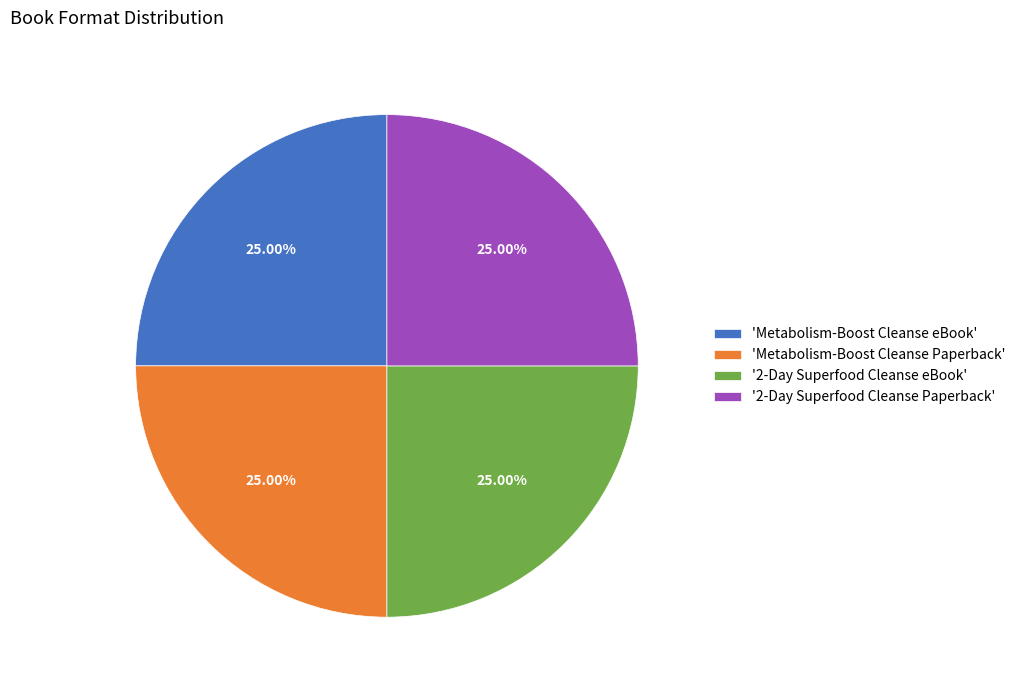

Is there any slice that represents more than half of the pie?

No